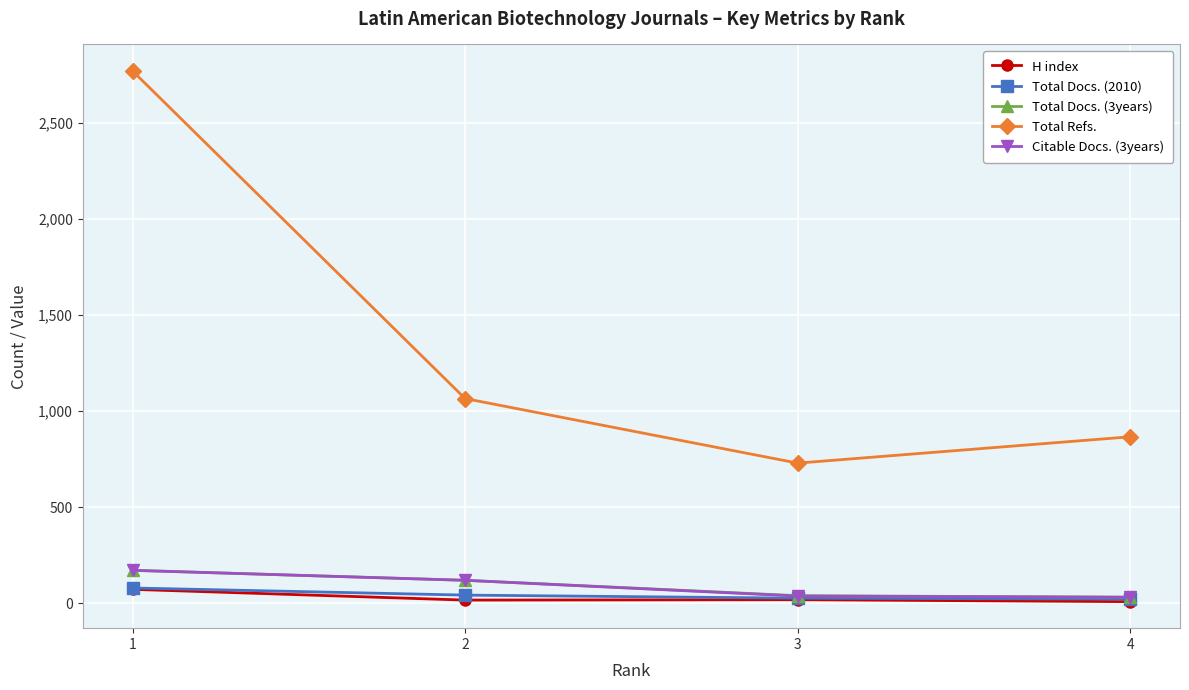

What is the sum of all Total Docs. (3years) values?

364